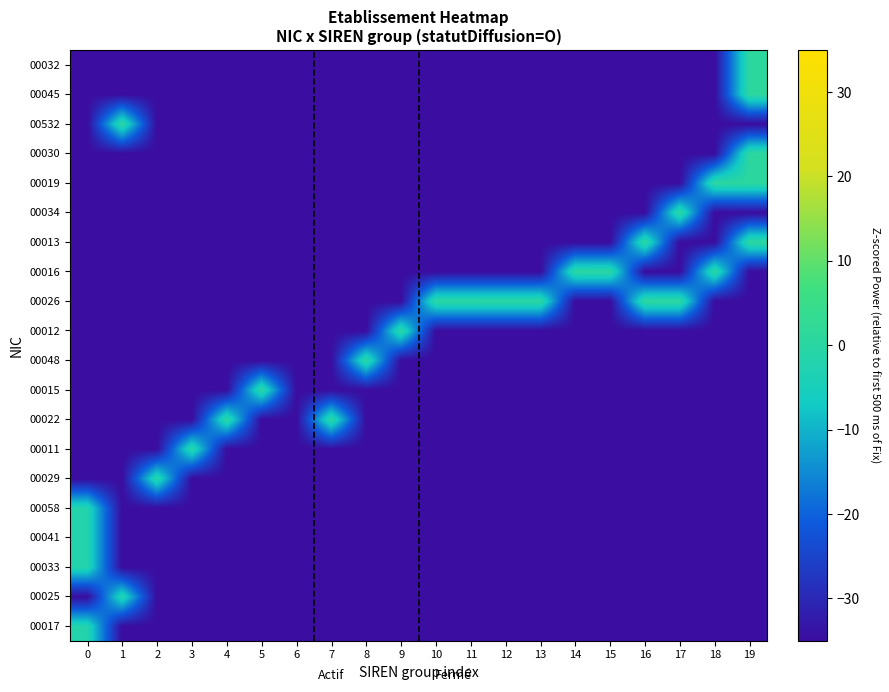

Reading left to right, what are all the values shown in this chart?

00017: 0=-2.0	1=-35.0	2=-35.0	3=-35.0	4=-35.0	5=-35.0	6=-35.0	7=-35.0	8=-35.0	9=-35.0	10=-35.0	11=-35.0	12=-35.0	13=-35.0	14=-35.0	15=-35.0	16=-35.0	17=-35.0	18=-35.0	19=-35.0
00025: 0=-35.0	1=-2.0	2=-35.0	3=-35.0	4=-35.0	5=-35.0	6=-35.0	7=-35.0	8=-35.0	9=-35.0	10=-35.0	11=-35.0	12=-35.0	13=-35.0	14=-35.0	15=-35.0	16=-35.0	17=-35.0	18=-35.0	19=-35.0
00033: 0=-2.0	1=-35.0	2=-35.0	3=-35.0	4=-35.0	5=-35.0	6=-35.0	7=-35.0	8=-35.0	9=-35.0	10=-35.0	11=-35.0	12=-35.0	13=-35.0	14=-35.0	15=-35.0	16=-35.0	17=-35.0	18=-35.0	19=-35.0
00041: 0=-2.0	1=-35.0	2=-35.0	3=-35.0	4=-35.0	5=-35.0	6=-35.0	7=-35.0	8=-35.0	9=-35.0	10=-35.0	11=-35.0	12=-35.0	13=-35.0	14=-35.0	15=-35.0	16=-35.0	17=-35.0	18=-35.0	19=-35.0
00058: 0=-2.0	1=-35.0	2=-35.0	3=-35.0	4=-35.0	5=-35.0	6=-35.0	7=-35.0	8=-35.0	9=-35.0	10=-35.0	11=-35.0	12=-35.0	13=-35.0	14=-35.0	15=-35.0	16=-35.0	17=-35.0	18=-35.0	19=-35.0
00029: 0=-35.0	1=-35.0	2=-1.0	3=-35.0	4=-35.0	5=-35.0	6=-35.0	7=-35.0	8=-35.0	9=-35.0	10=-35.0	11=-35.0	12=-35.0	13=-35.0	14=-35.0	15=-35.0	16=-35.0	17=-35.0	18=-35.0	19=-35.0
00011: 0=-35.0	1=-35.0	2=-35.0	3=-0.7	4=-35.0	5=-35.0	6=-35.0	7=-35.0	8=-35.0	9=-35.0	10=-35.0	11=-35.0	12=-35.0	13=-35.0	14=-35.0	15=-35.0	16=-35.0	17=-35.0	18=-35.0	19=-35.0
00022: 0=-35.0	1=-35.0	2=-35.0	3=-35.0	4=0.2	5=-35.0	6=-35.0	7=0.3	8=-35.0	9=-35.0	10=-35.0	11=-35.0	12=-35.0	13=-35.0	14=-35.0	15=-35.0	16=-35.0	17=-35.0	18=-35.0	19=-35.0
00015: 0=-35.0	1=-35.0	2=-35.0	3=-35.0	4=-35.0	5=0.3	6=-35.0	7=-35.0	8=-35.0	9=-35.0	10=-35.0	11=-35.0	12=-35.0	13=-35.0	14=-35.0	15=-35.0	16=-35.0	17=-35.0	18=-35.0	19=-35.0
00048: 0=-35.0	1=-35.0	2=-35.0	3=-35.0	4=-35.0	5=-35.0	6=-35.0	7=-35.0	8=0.3	9=-35.0	10=-35.0	11=-35.0	12=-35.0	13=-35.0	14=-35.0	15=-35.0	16=-35.0	17=-35.0	18=-35.0	19=-35.0
00012: 0=-35.0	1=-35.0	2=-35.0	3=-35.0	4=-35.0	5=-35.0	6=-35.0	7=-35.0	8=-35.0	9=0.3	10=-35.0	11=-35.0	12=-35.0	13=-35.0	14=-35.0	15=-35.0	16=-35.0	17=-35.0	18=-35.0	19=-35.0
00026: 0=-35.0	1=-35.0	2=-35.0	3=-35.0	4=-35.0	5=-35.0	6=-35.0	7=-35.0	8=-35.0	9=-35.0	10=0.3	11=0.3	12=0.3	13=0.3	14=-35.0	15=-35.0	16=0.8	17=0.8	18=-35.0	19=-35.0
00016: 0=-35.0	1=-35.0	2=-35.0	3=-35.0	4=-35.0	5=-35.0	6=-35.0	7=-35.0	8=-35.0	9=-35.0	10=-35.0	11=-35.0	12=-35.0	13=-35.0	14=0.3	15=0.4	16=-35.0	17=-35.0	18=0.4	19=-35.0
00013: 0=-35.0	1=-35.0	2=-35.0	3=-35.0	4=-35.0	5=-35.0	6=-35.0	7=-35.0	8=-35.0	9=-35.0	10=-35.0	11=-35.0	12=-35.0	13=-35.0	14=-35.0	15=-35.0	16=0.7	17=-35.0	18=-35.0	19=0.8
00034: 0=-35.0	1=-35.0	2=-35.0	3=-35.0	4=-35.0	5=-35.0	6=-35.0	7=-35.0	8=-35.0	9=-35.0	10=-35.0	11=-35.0	12=-35.0	13=-35.0	14=-35.0	15=-35.0	16=-35.0	17=0.7	18=-35.0	19=-35.0
00019: 0=-35.0	1=-35.0	2=-35.0	3=-35.0	4=-35.0	5=-35.0	6=-35.0	7=-35.0	8=-35.0	9=-35.0	10=-35.0	11=-35.0	12=-35.0	13=-35.0	14=-35.0	15=-35.0	16=-35.0	17=-35.0	18=0.7	19=0.8
00030: 0=-35.0	1=-35.0	2=-35.0	3=-35.0	4=-35.0	5=-35.0	6=-35.0	7=-35.0	8=-35.0	9=-35.0	10=-35.0	11=-35.0	12=-35.0	13=-35.0	14=-35.0	15=-35.0	16=-35.0	17=-35.0	18=-35.0	19=0.8
00532: 0=-35.0	1=0.6	2=-35.0	3=-35.0	4=-35.0	5=-35.0	6=-35.0	7=-35.0	8=-35.0	9=-35.0	10=-35.0	11=-35.0	12=-35.0	13=-35.0	14=-35.0	15=-35.0	16=-35.0	17=-35.0	18=-35.0	19=-35.0
00045: 0=-35.0	1=-35.0	2=-35.0	3=-35.0	4=-35.0	5=-35.0	6=-35.0	7=-35.0	8=-35.0	9=-35.0	10=-35.0	11=-35.0	12=-35.0	13=-35.0	14=-35.0	15=-35.0	16=-35.0	17=-35.0	18=-35.0	19=0.8
00032: 0=-35.0	1=-35.0	2=-35.0	3=-35.0	4=-35.0	5=-35.0	6=-35.0	7=-35.0	8=-35.0	9=-35.0	10=-35.0	11=-35.0	12=-35.0	13=-35.0	14=-35.0	15=-35.0	16=-35.0	17=-35.0	18=-35.0	19=0.8